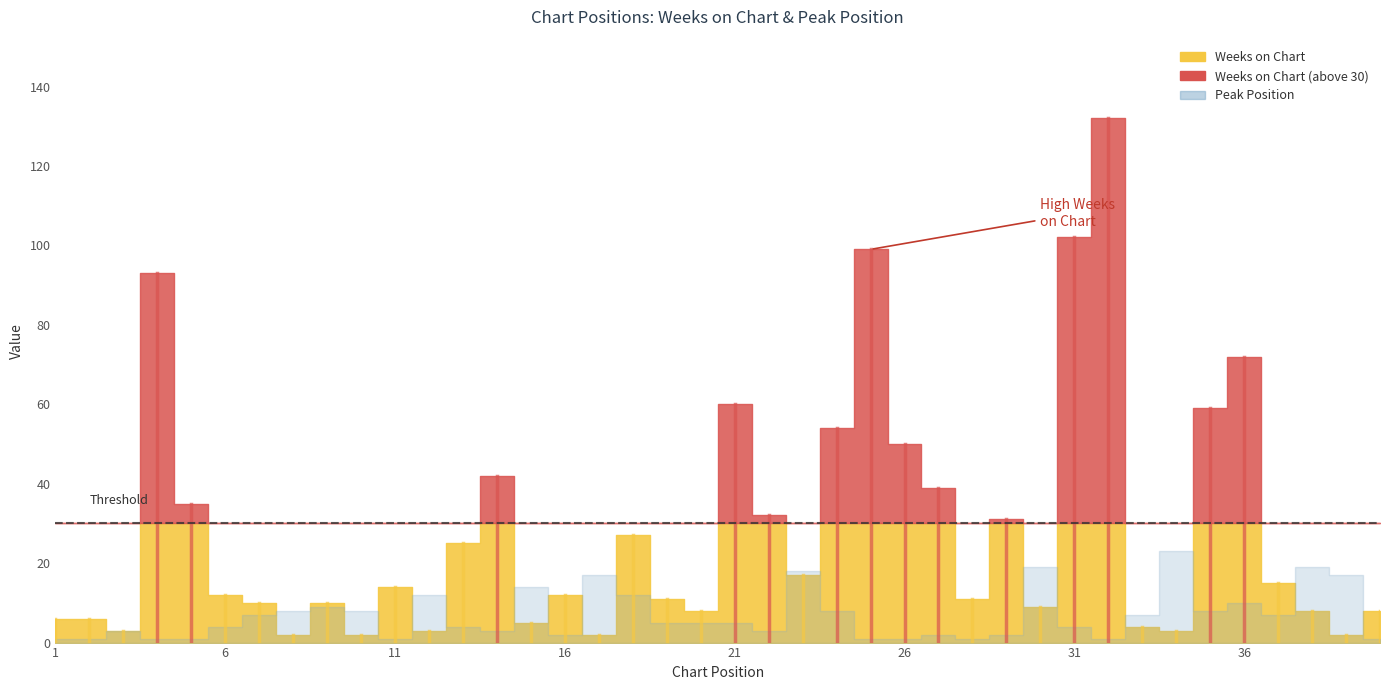

Reading left to right, extract all data points from this chart.

Weeks on Chart: 1=6	2=6	3=3	4=93	5=35	6=12	7=10	8=2	9=10	10=2	11=14	12=3	13=25	14=42	15=5	16=12	17=2	18=27	19=11	20=8	21=60	22=32	23=17	24=54	25=99	26=50	27=39	28=11	29=31	30=9	31=102	32=132	33=4	34=3	35=59	36=72	37=15	38=8	39=2	40=8
Peak Position: 1=1	2=1	3=3	4=1	5=1	6=4	7=7	8=8	9=9	10=8	11=1	12=12	13=4	14=3	15=14	16=2	17=17	18=12	19=5	20=5	21=5	22=3	23=18	24=8	25=1	26=1	27=2	28=1	29=2	30=19	31=4	32=1	33=7	34=23	35=8	36=10	37=7	38=19	39=17	40=1